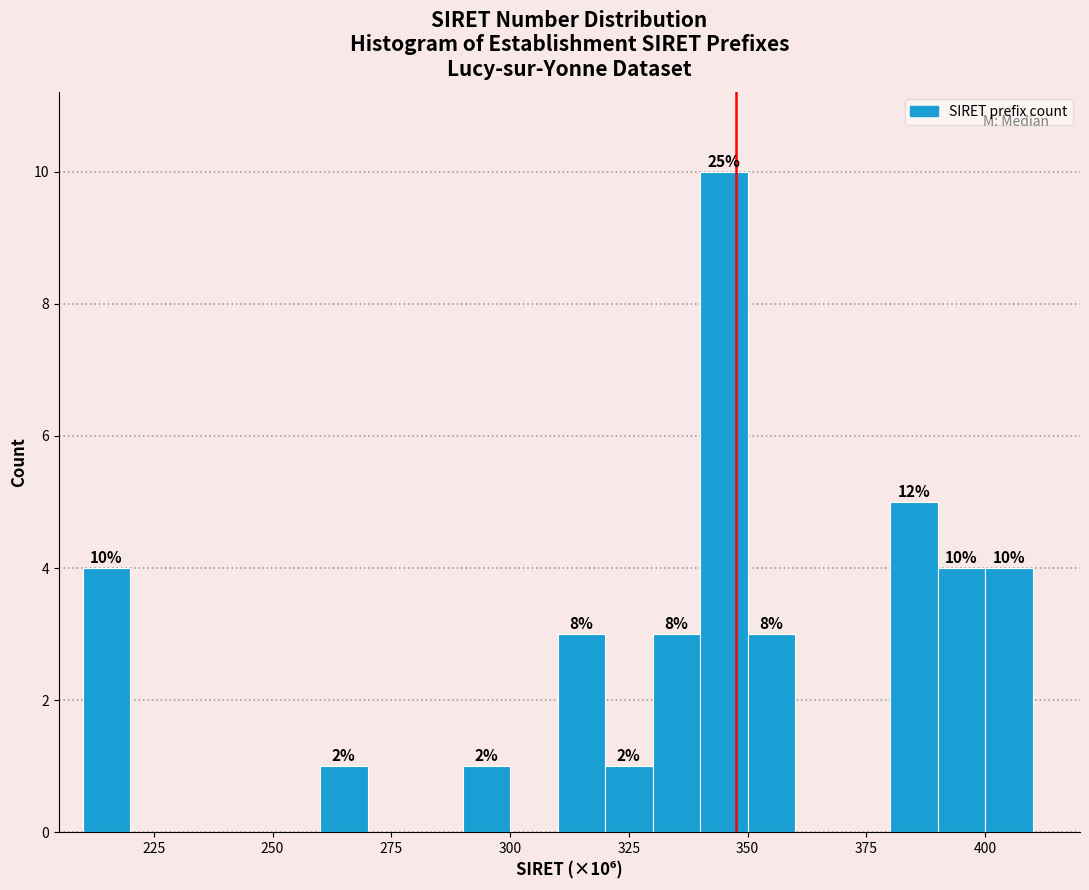

Read against the x-axis, roughly where is the centre of the tallest bar?

345